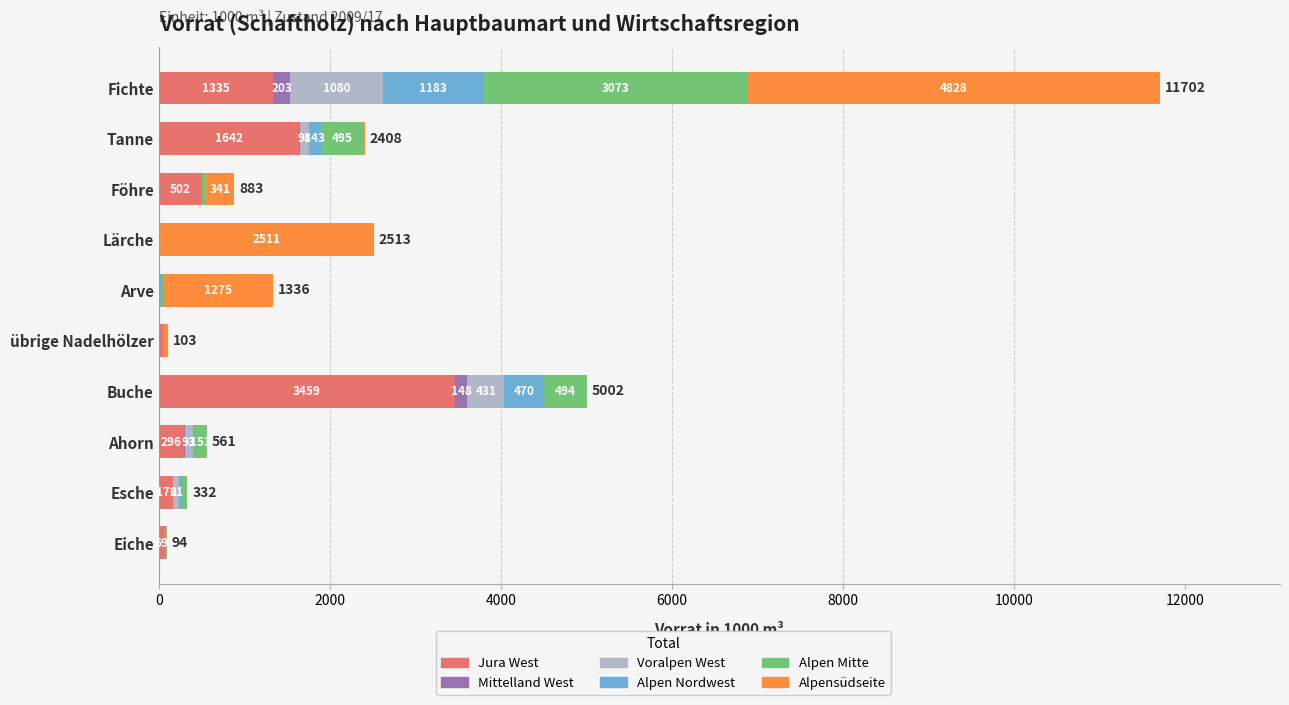

What is the total value across all series at Föhre?

883